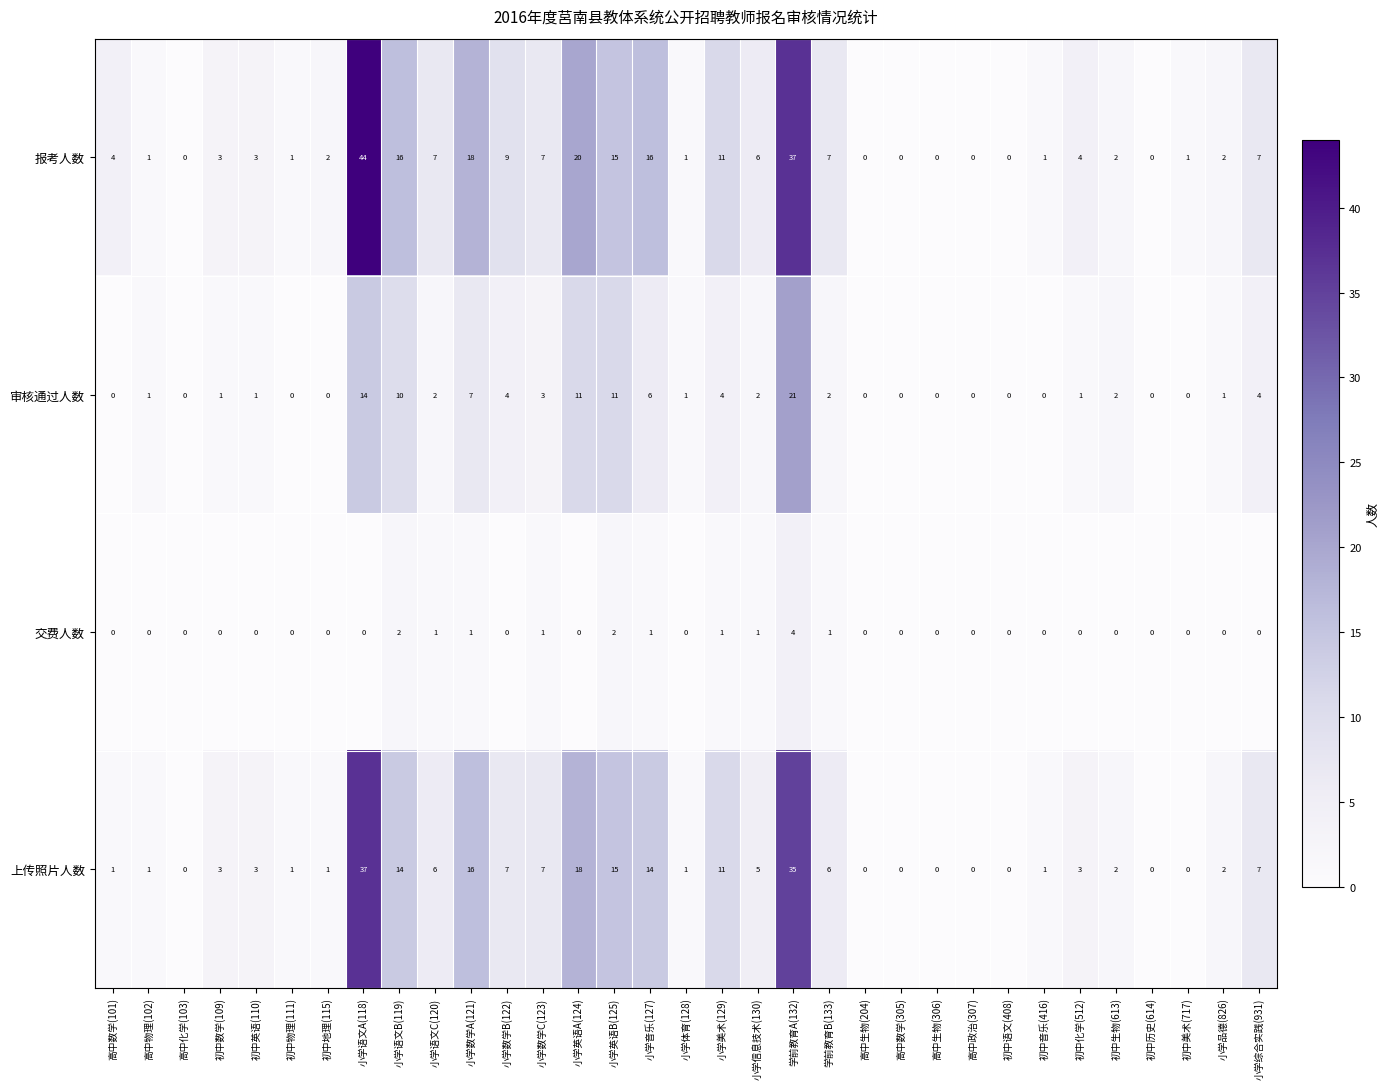

List the series in order of their peak value, highest first.

报考人数, 上传照片人数, 审核通过人数, 交费人数